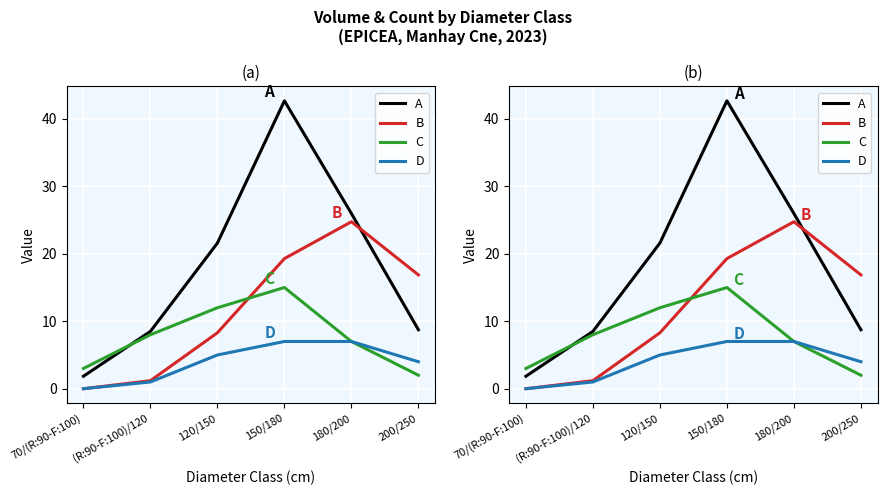

What is the difference between the maximum and minimum values in the D series?

7.0